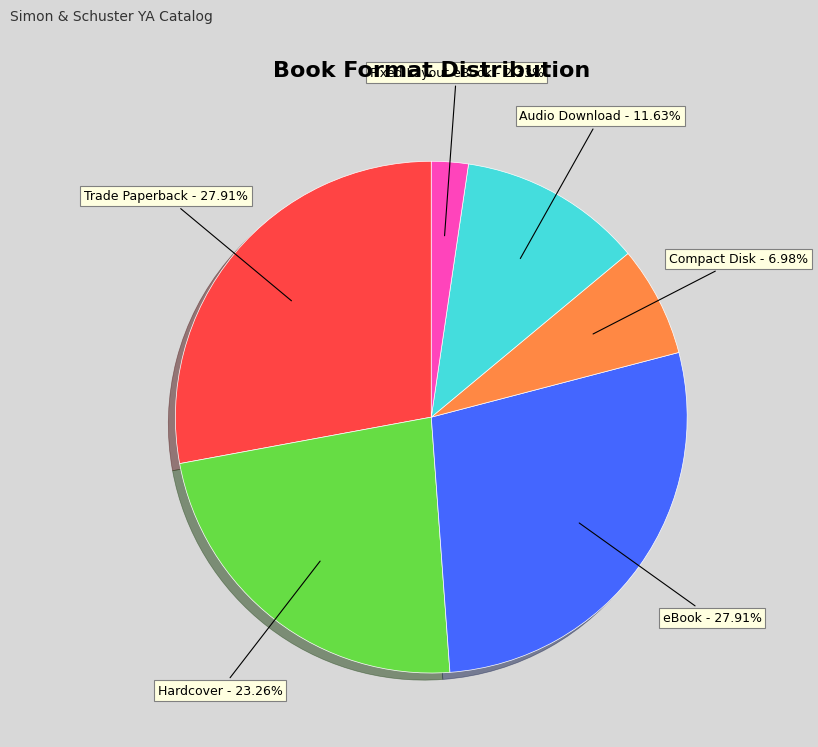

Is there a majority slice in this chart?

No